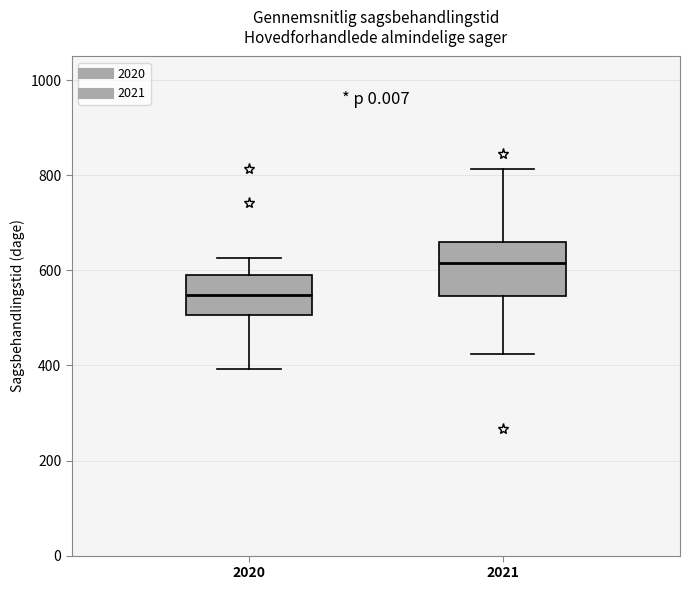

Which box has the lowest median line?

2020